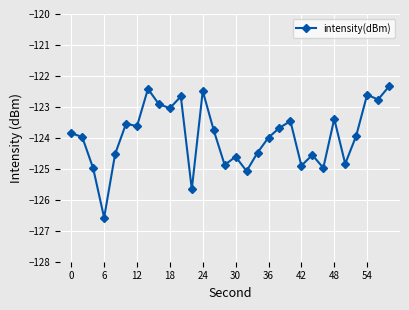

True or false: the data has more than 1 interior local peaks.

True